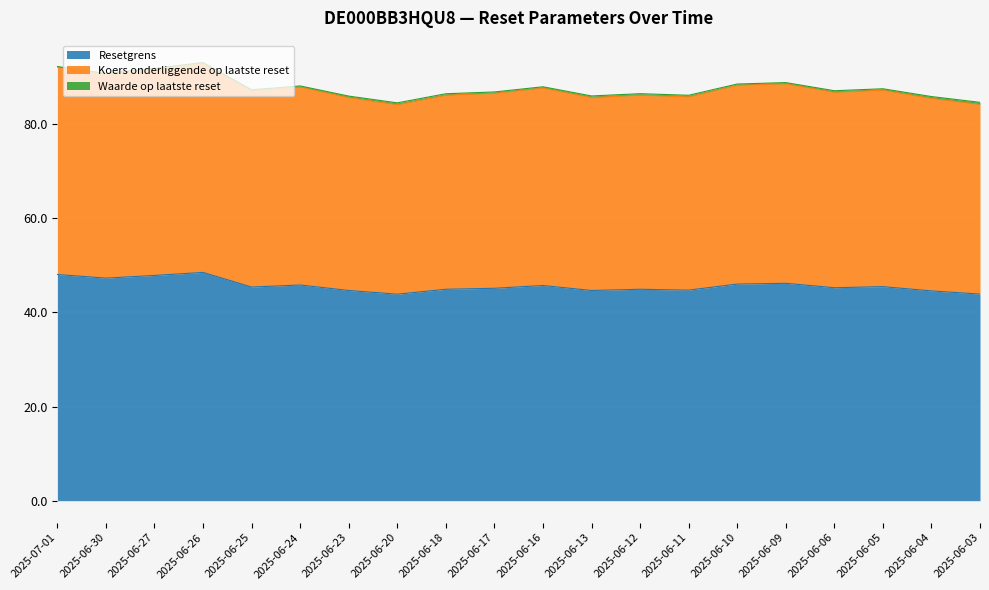

What is the spread (max minus min) of values at 2025-06-17?

41.4